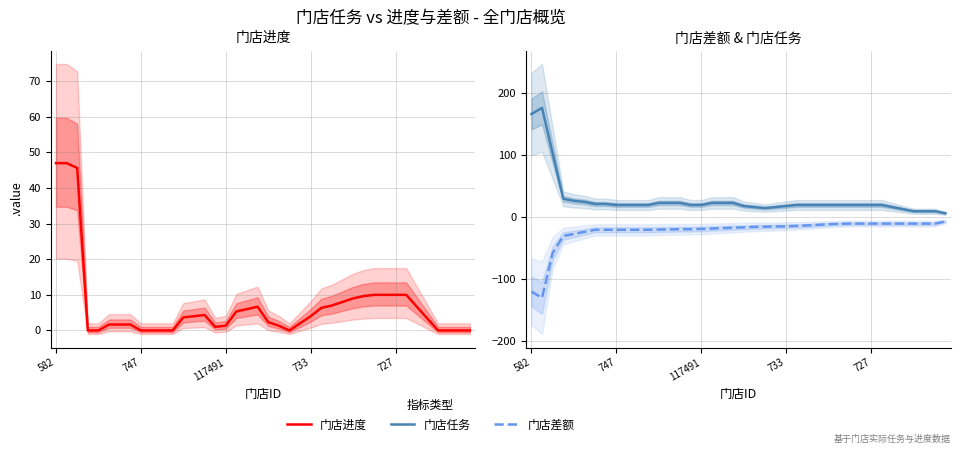

What is the value of the 门店差额 point at the 35th from the left?

-10.0